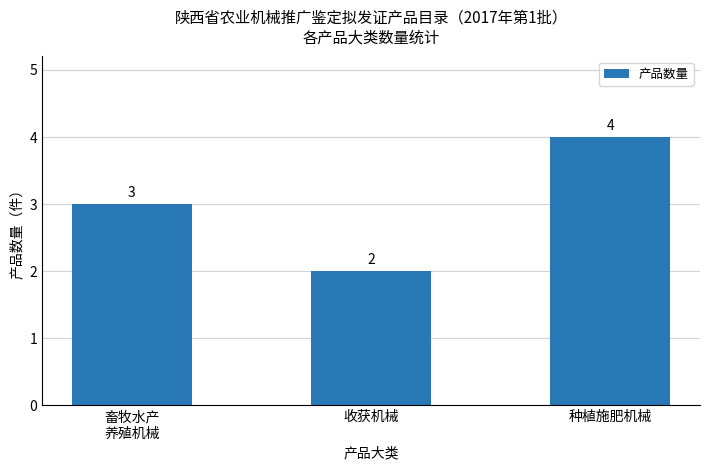

What is the minimum value shown in the chart?

2